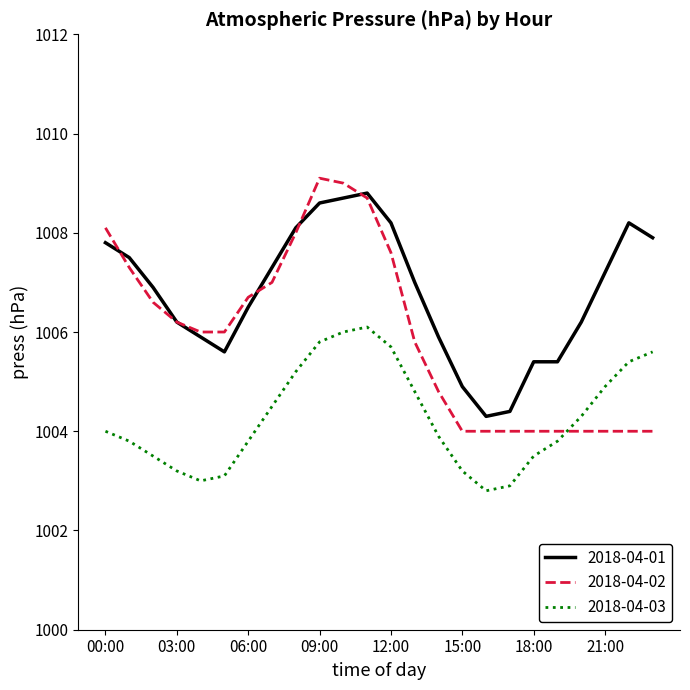

True or false: 2018-04-03 and 2018-04-01 cross at least once.

False